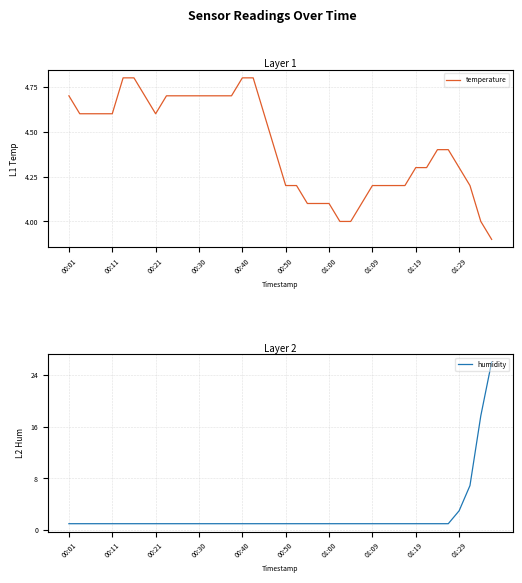

True or false: temperature has a value of 1.4 at 00:01.

False